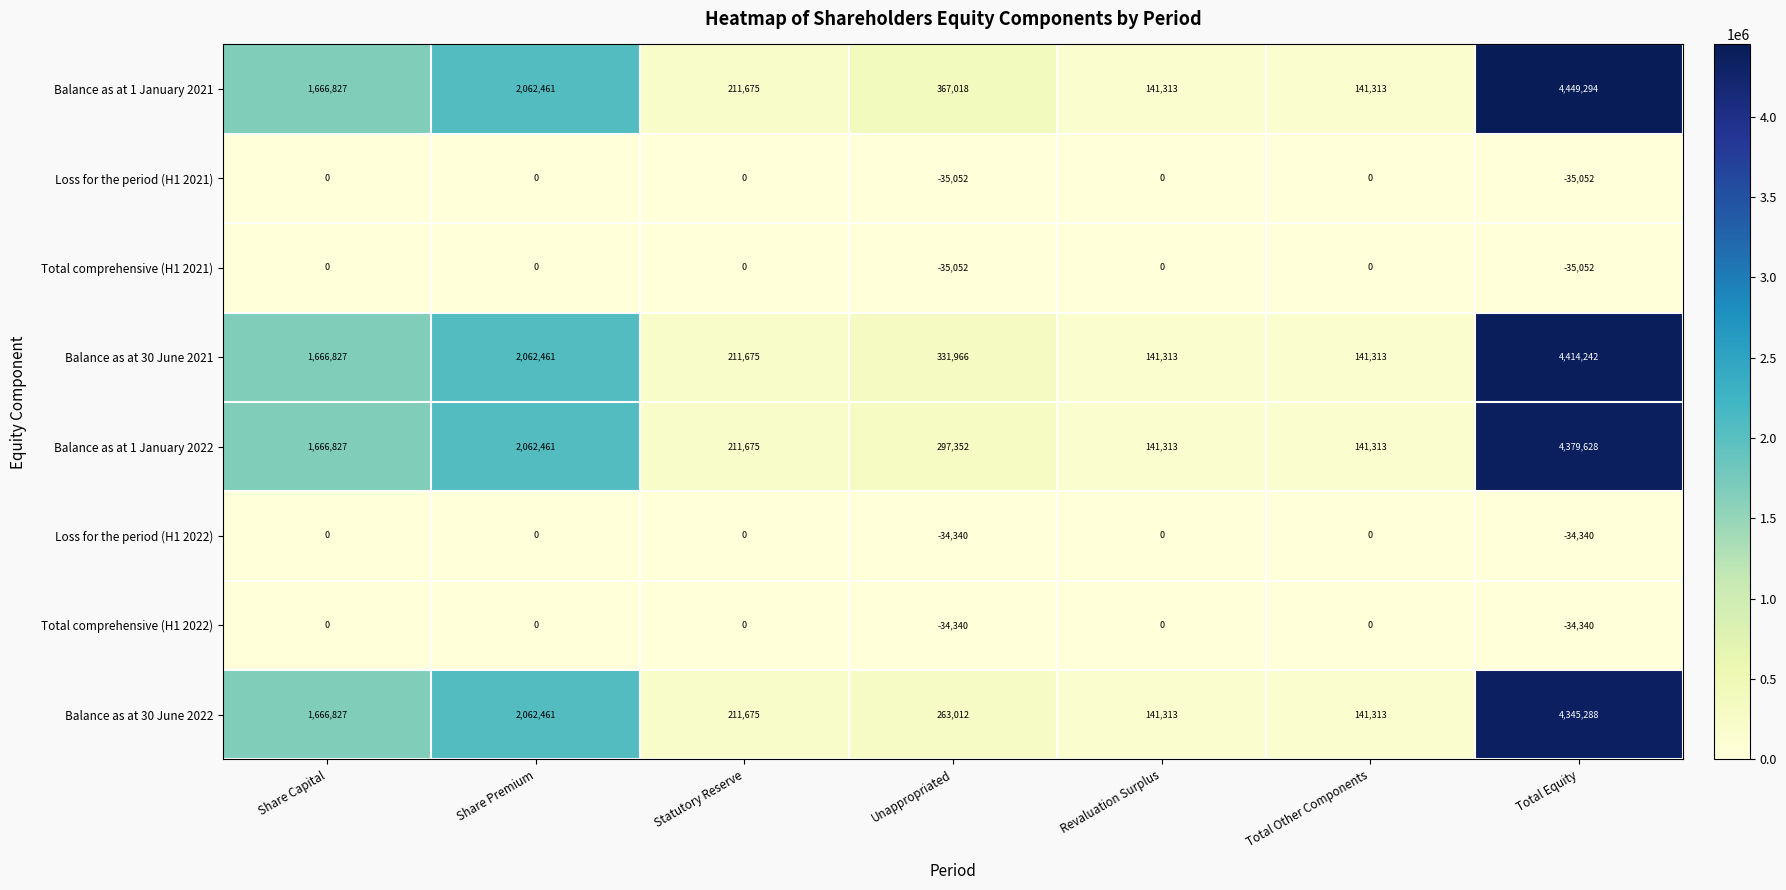

What is the maximum value for Balance as at 30 June 2022?

4345288